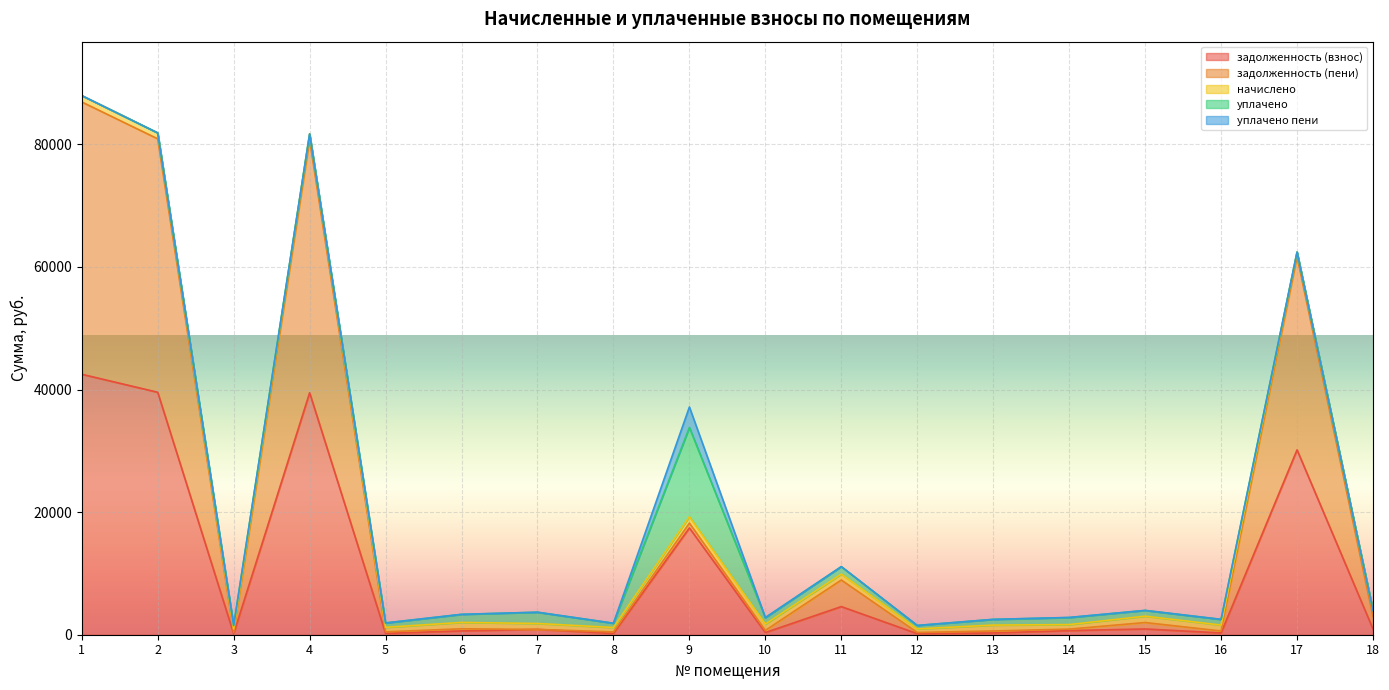

Where is the first local maximum for уплачено пени?

7